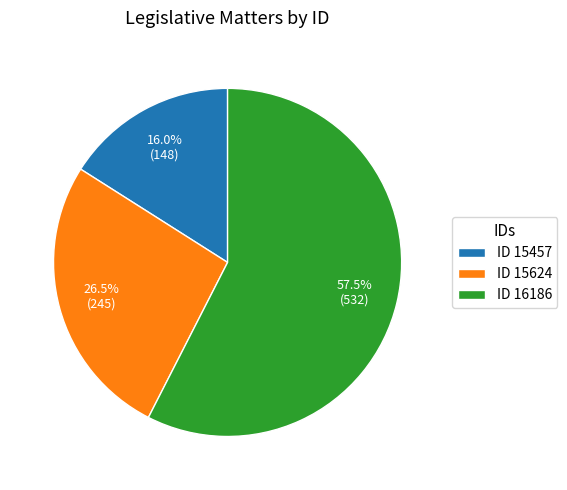

To the nearest percent, what is the difference between the largest and smallest slice percentages?

42%